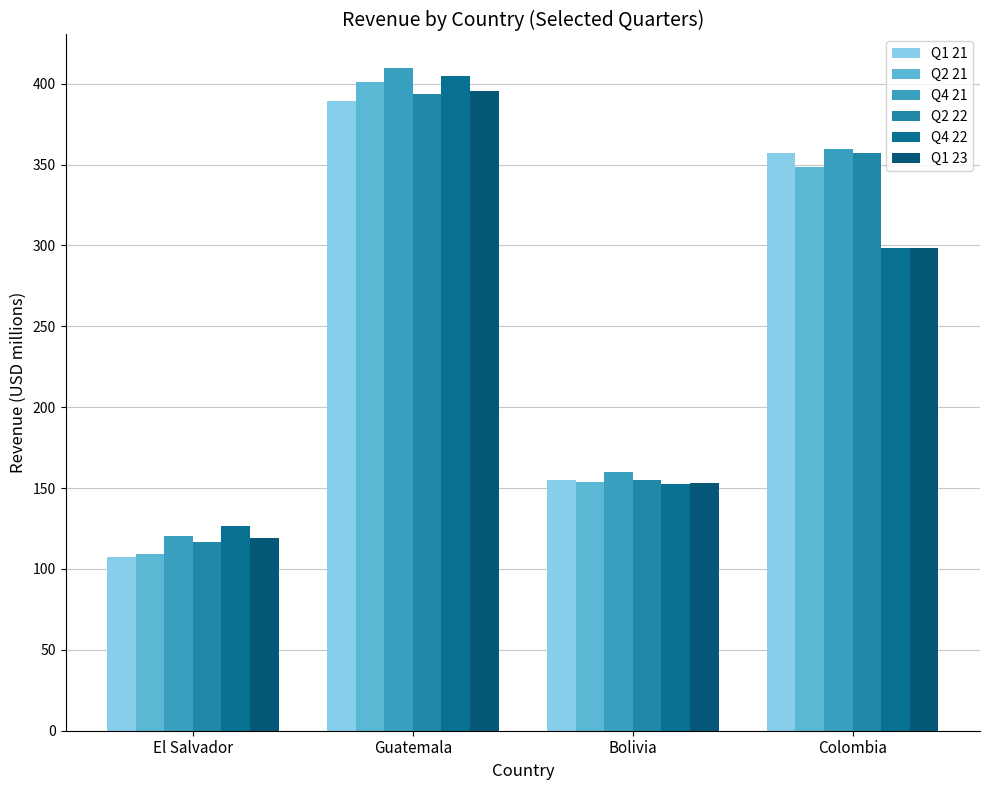

At El Salvador, list the series in order from largest to smallest.

Q4 22, Q4 21, Q1 23, Q2 22, Q2 21, Q1 21